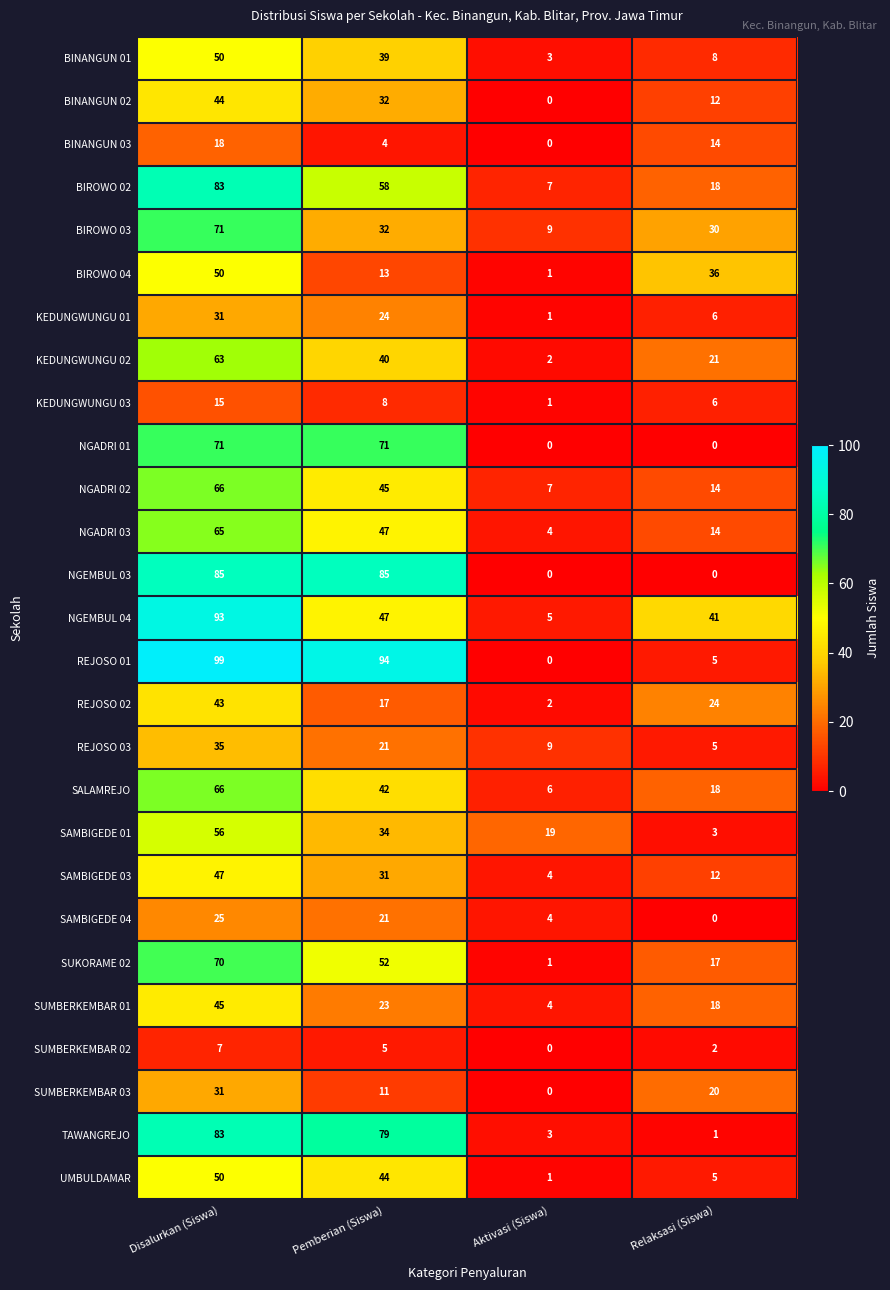

Which series has the largest range (max minus min)?

REJOSO 01